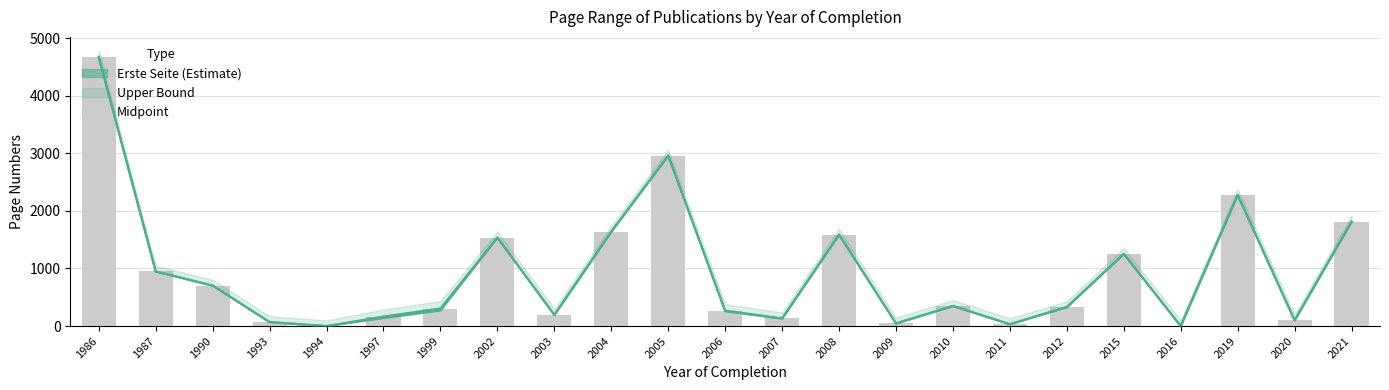

Which label corresponds to the smallest value in the chart?

1994